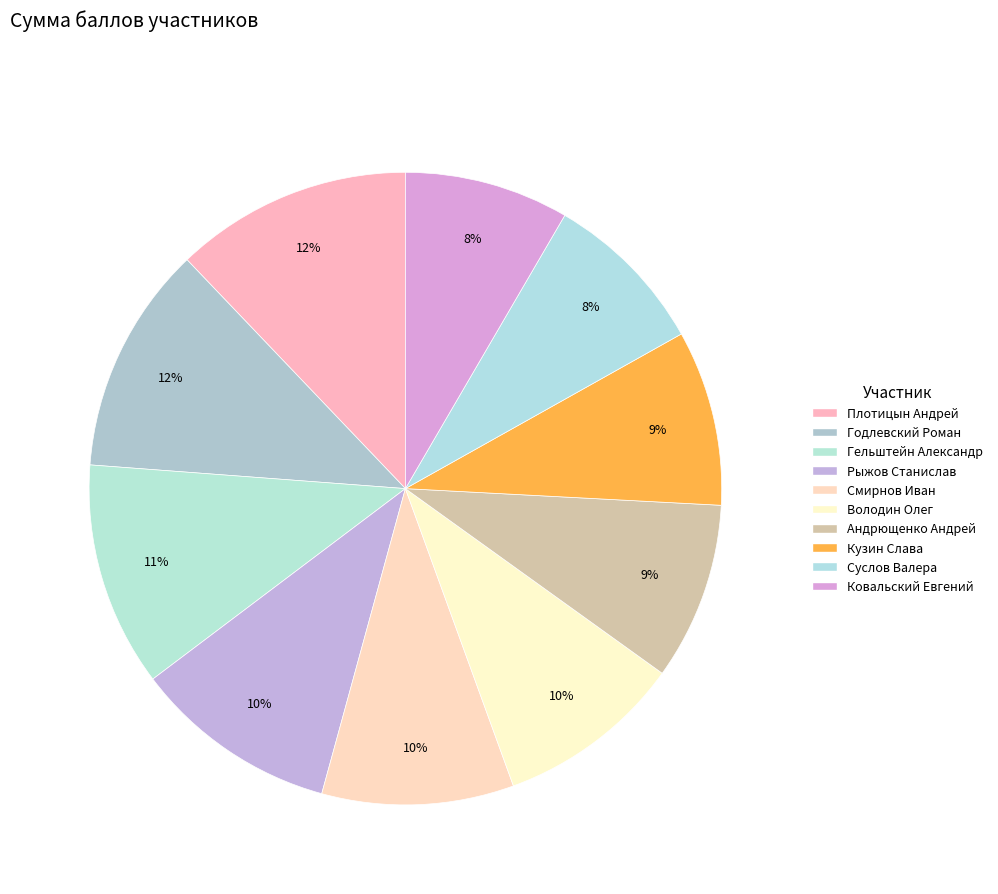

To the nearest percent, what is the difference between the largest and smallest slice percentages?

4%